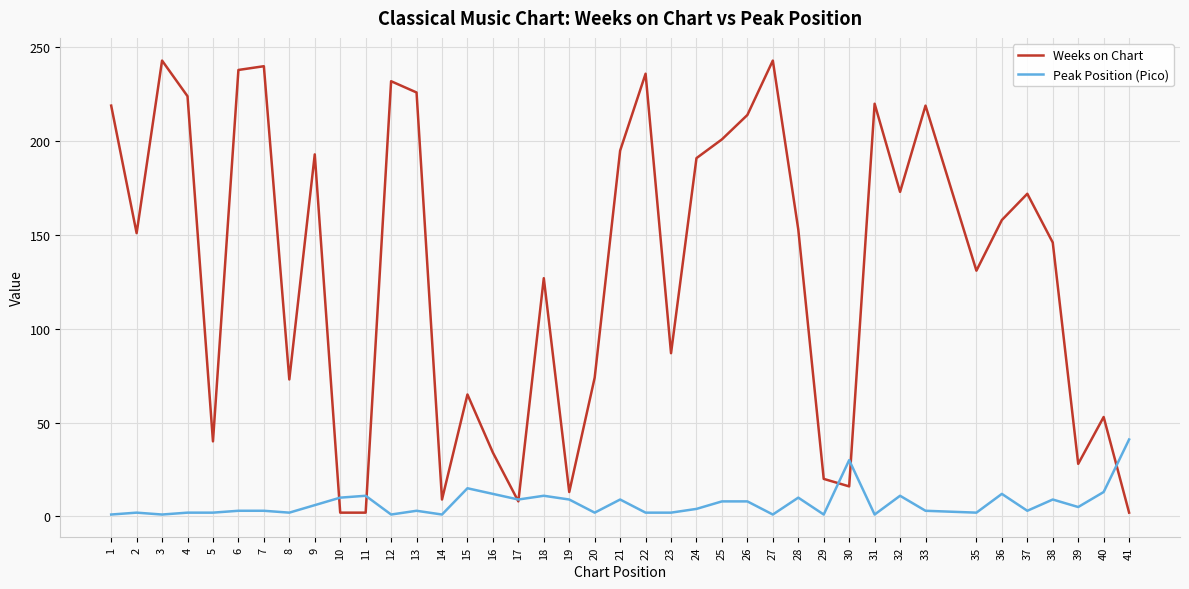

True or false: Peak Position (Pico) has more than 2 points higher than both neighbors.

True